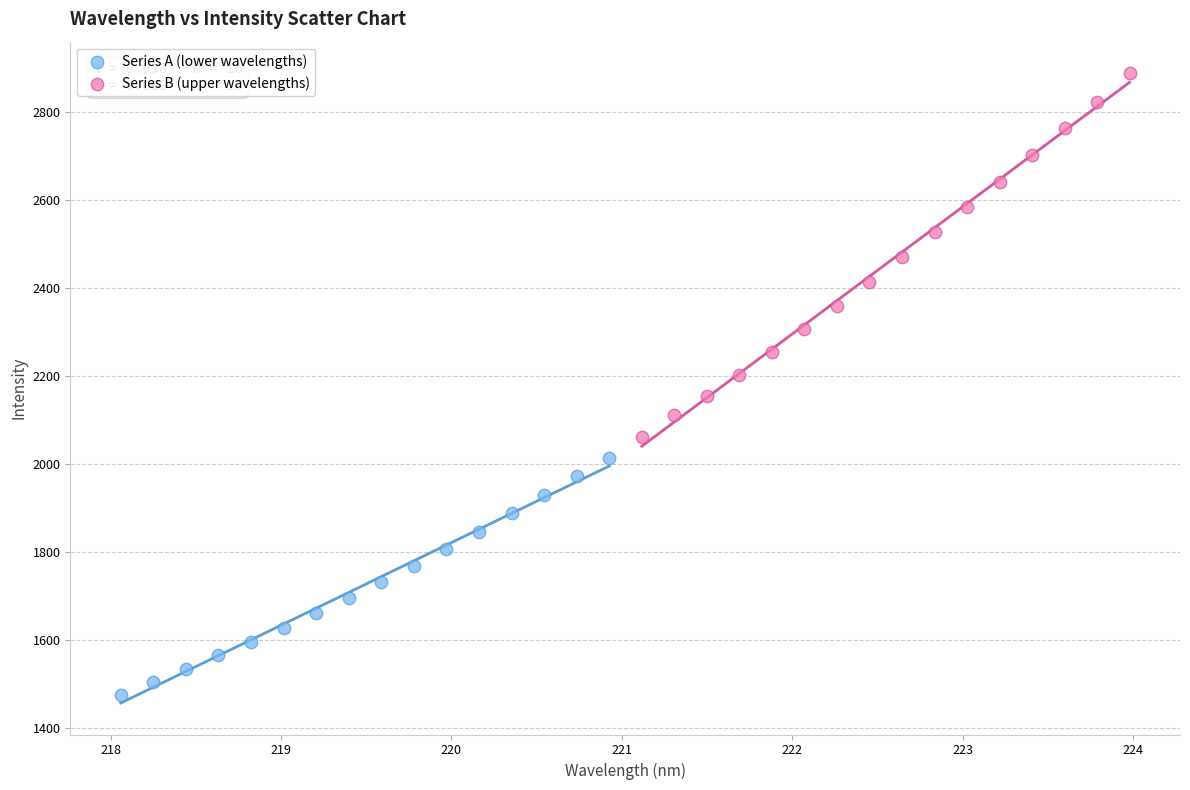

Which series reaches the maximum Y coordinate?

Series B (upper wavelengths)